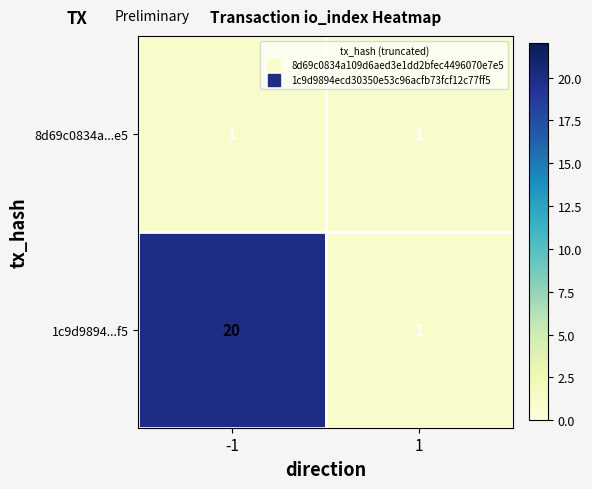

What is the difference between the maximum and minimum values in the 1c9d9894...f5 series?

19